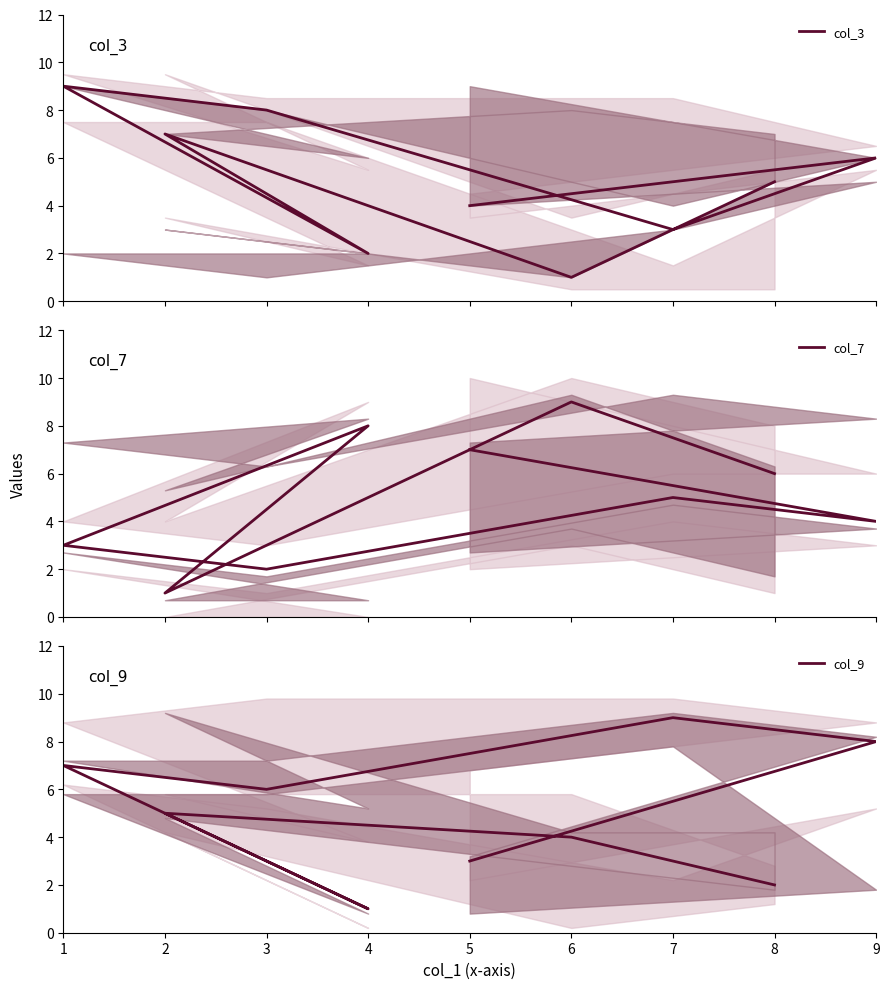

How many lines are shown in the chart?

3